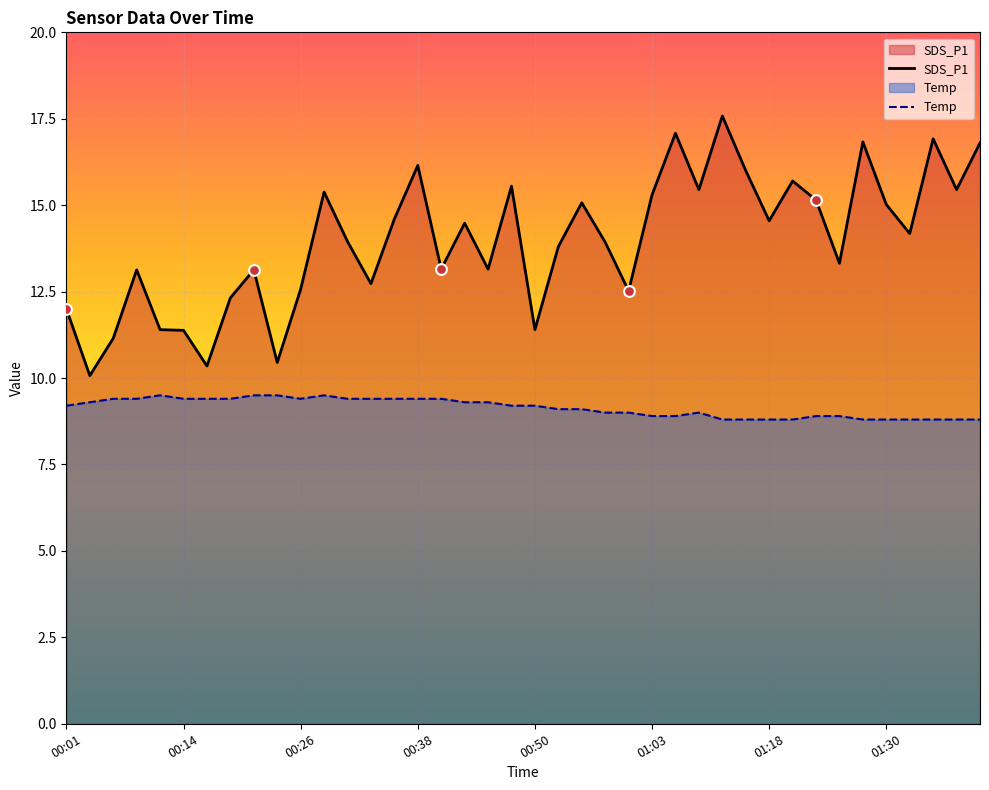

Which series has the largest total across all categories?

SDS_P1